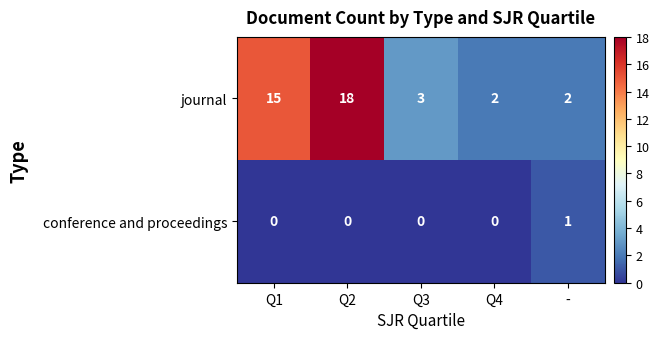

What is the total value across all series at Q1?

15